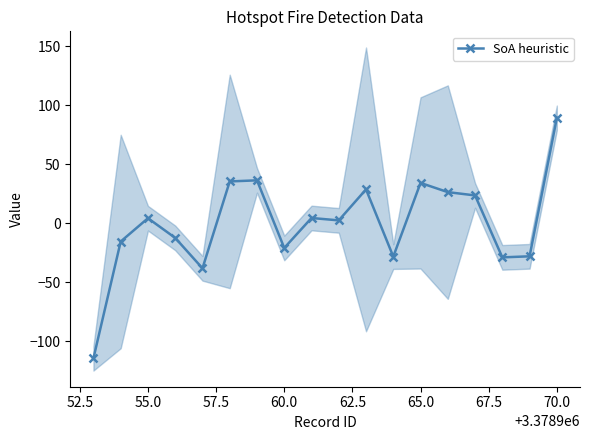

What is the minimum value shown in the chart?

-114.3